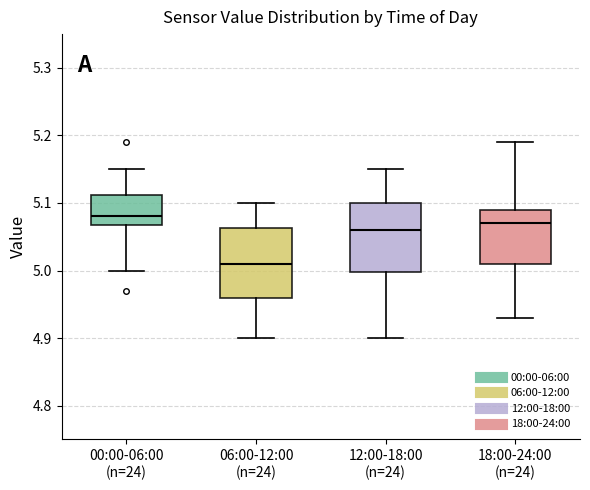

Reading left to right, transcribe this box plot: for each box, give where its median line is, the range the box spans, and where its two whiskers end, as read against the y-axis. The values are not printed on the chart, so give them approximately, as read against the axis.

00:00-06:00 (n=24): median 5.08, box 5.07 to 5.11, whiskers 5.00 to 5.15
06:00-12:00 (n=24): median 5.01, box 4.96 to 5.06, whiskers 4.90 to 5.10
12:00-18:00 (n=24): median 5.06, box 5.00 to 5.10, whiskers 4.90 to 5.15
18:00-24:00 (n=24): median 5.07, box 5.01 to 5.09, whiskers 4.93 to 5.19